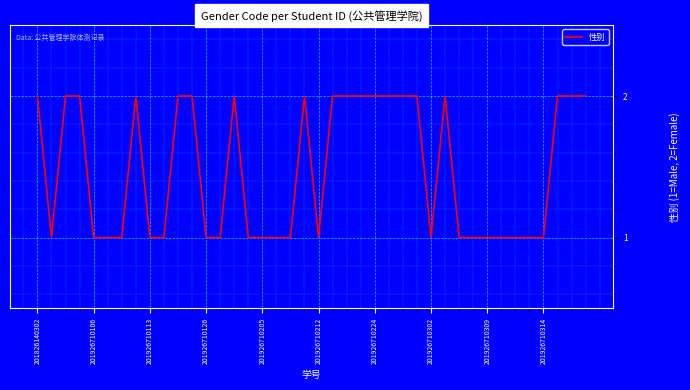

How many distinct data groups are displayed?

1